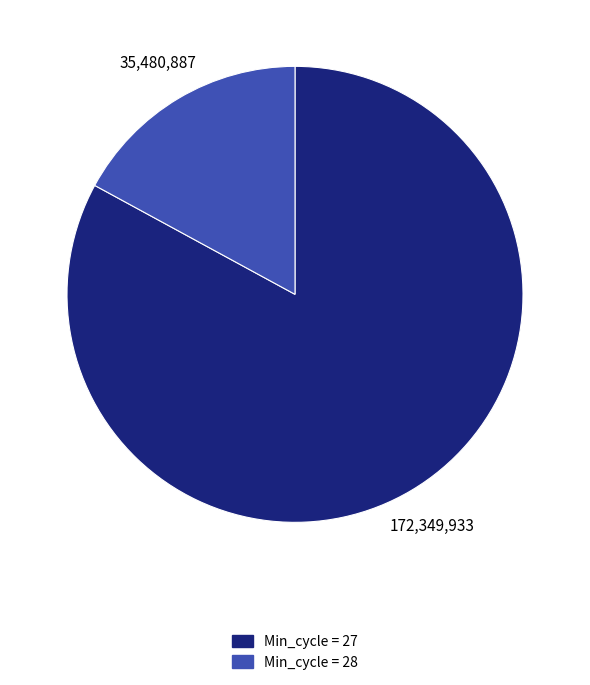

Does any single category account for the majority?

Yes